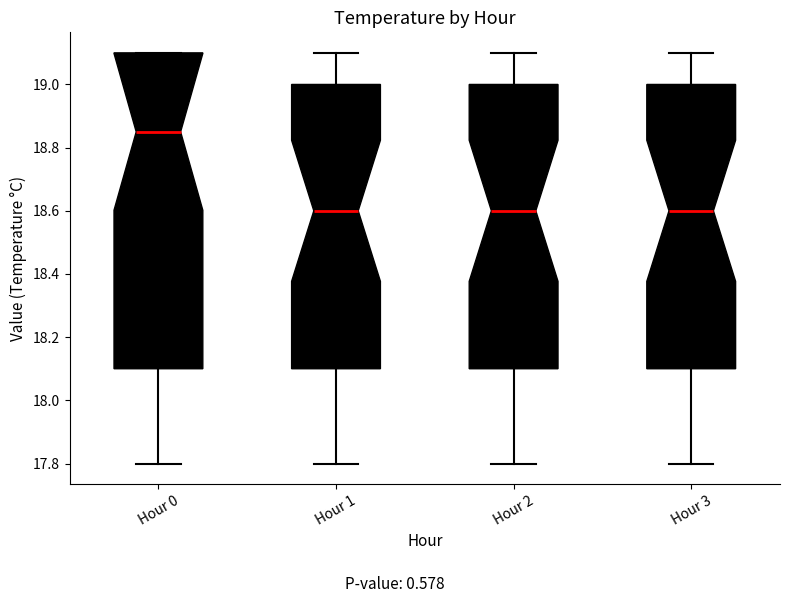

Where does the upper whisker of the box for Hour 3 end on the y-axis? The values are not printed on the chart, so give them approximately, as read against the axis.

19.10